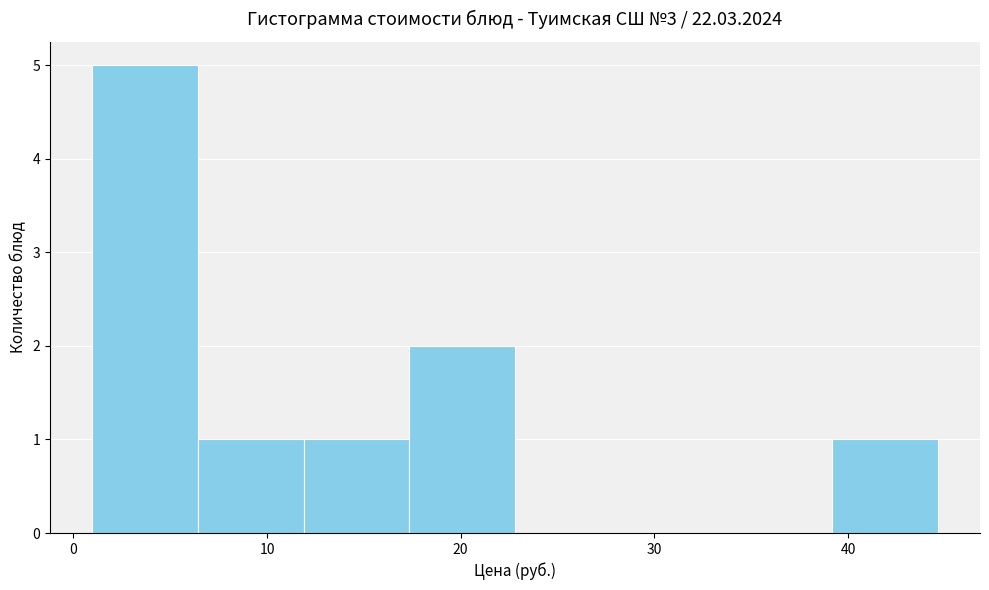

Reading left to right, transcribe this chart: for each bar, give the range it covers on the x-axis and its height. Neither the bar edges nor the heights are printed on the chart, so give them approximately, as read against the axes.

1 to 6: 5
6 to 12: 1
12 to 17: 1
17 to 23: 2
23 to 28: 0
28 to 34: 0
34 to 39: 0
39 to 45: 1